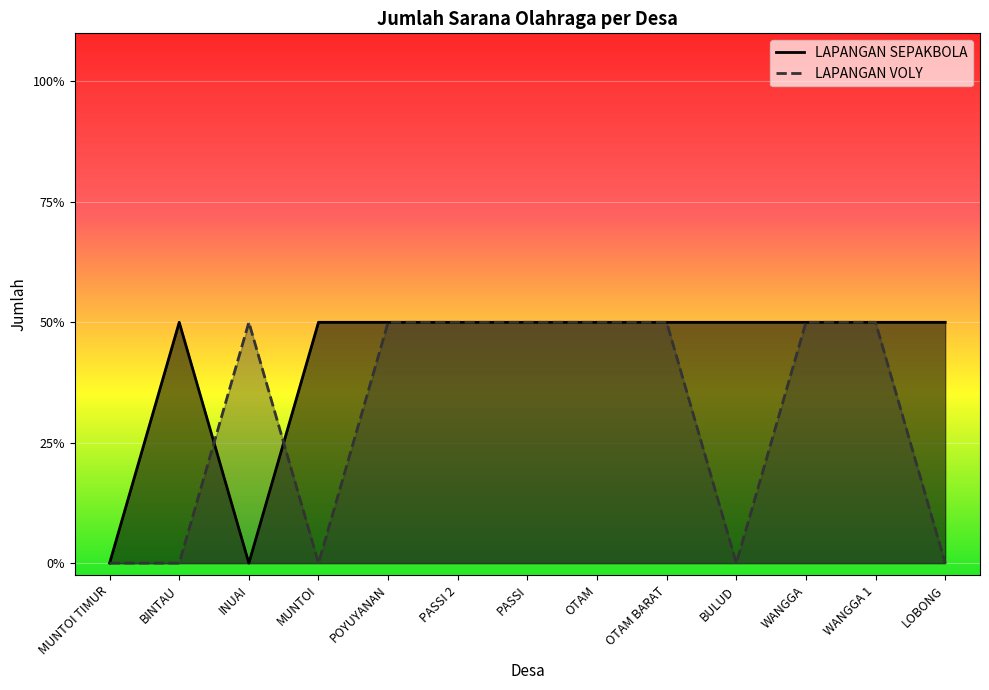

True or false: LAPANGAN VOLY has a value of 1 at PASSI.

True